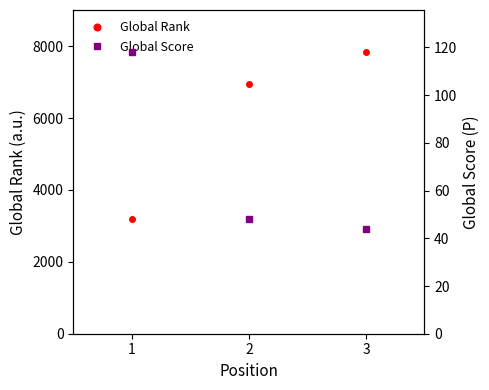

Rank the series by their average value, from highest to lowest.

Global Rank, Global Score